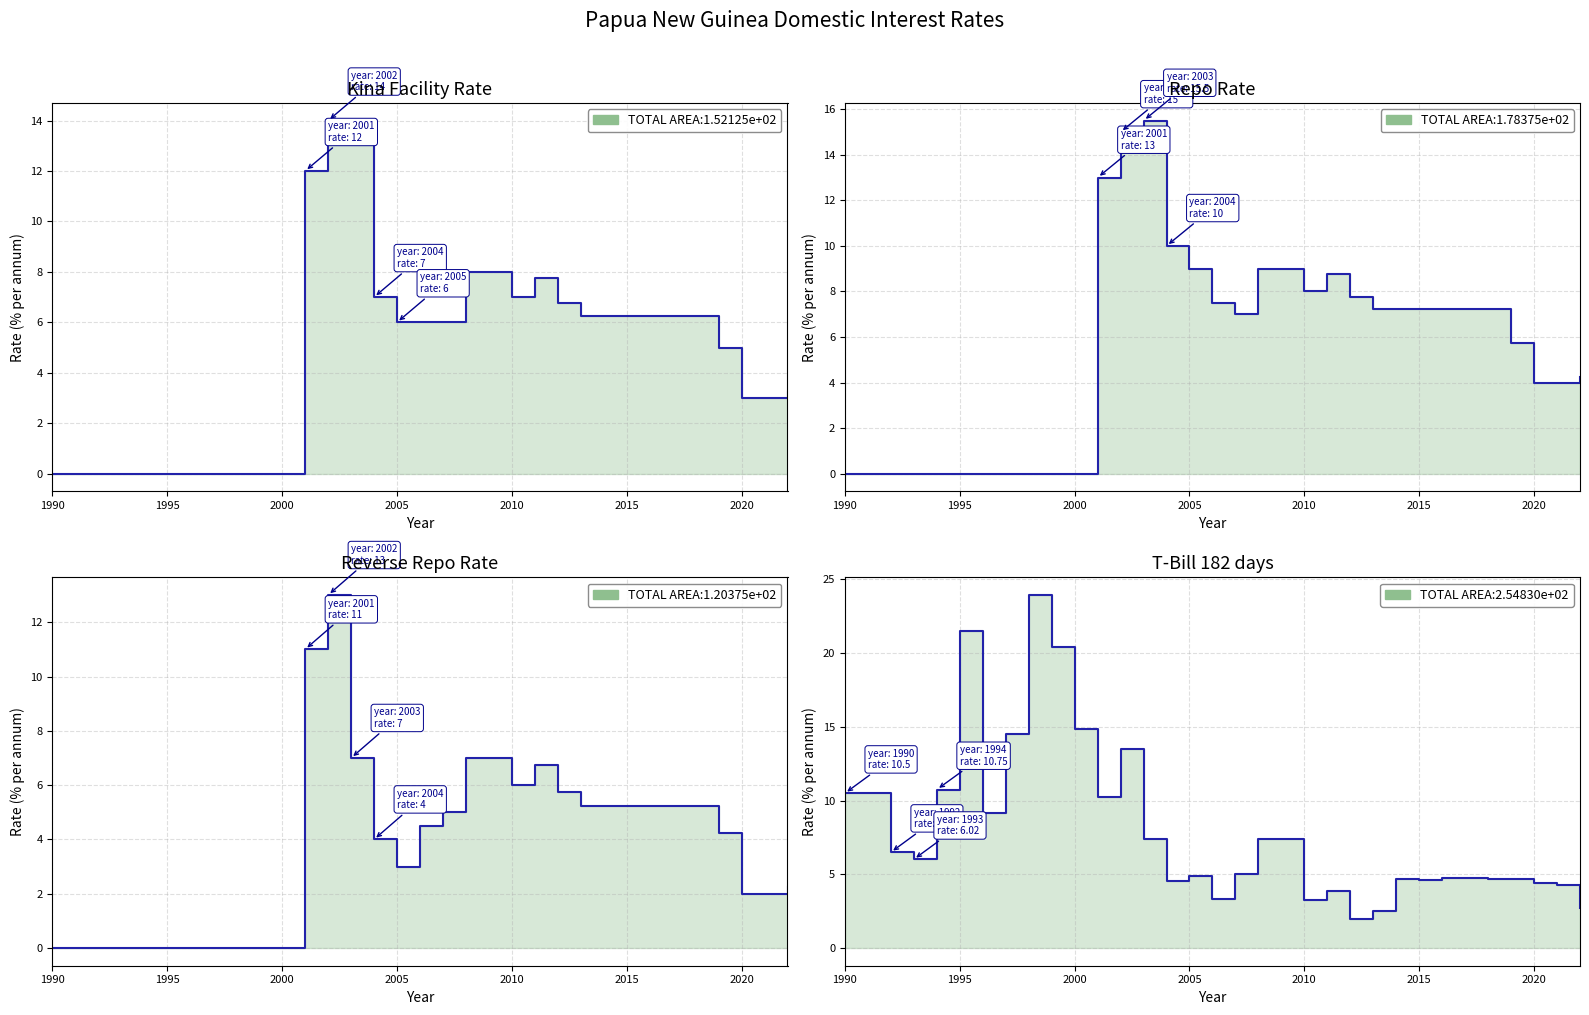

True or false: T-Bill 182 days and Repo Rate cross at least once.

True